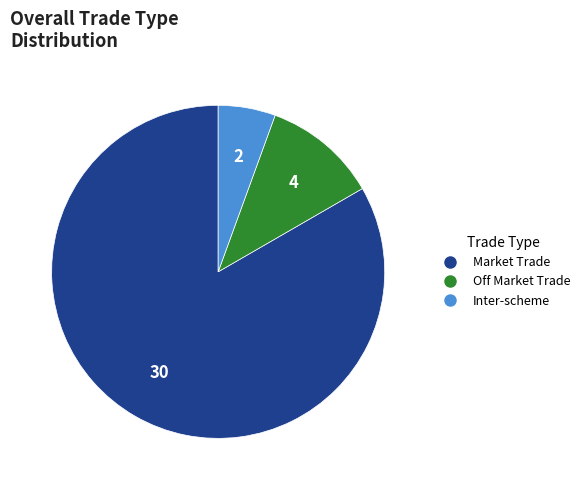

True or false: Market Trade accounts for 83% of the total.

True